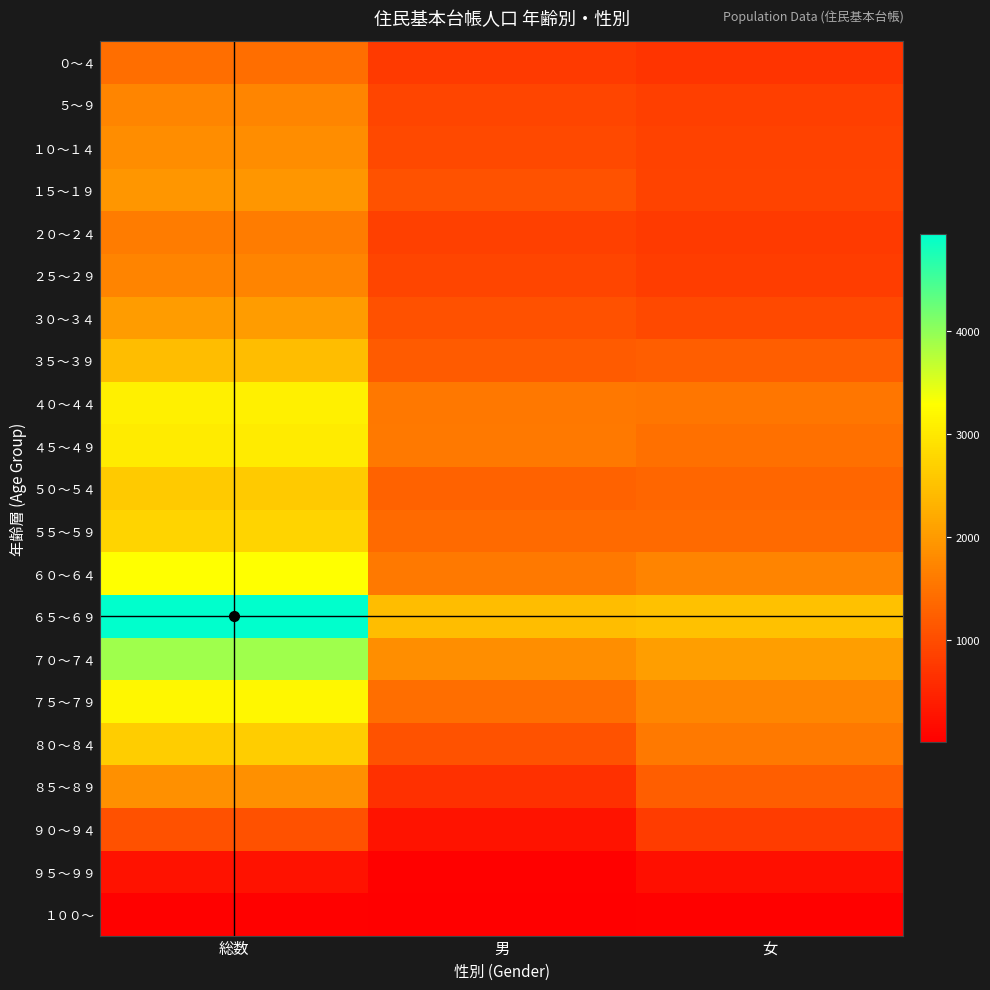

Rank the series by their maximum value, from highest to lowest.

６５～６９, ７０～７４, ６０～６４, ７５～７９, ４０～４４, ４５～４９, ５５～５９, ８０～８４, ５０～５４, ３５～３９, ３０～３４, １５～１９, ８５～８９, １０～１４, ５～９, ２５～２９, ２０～２４, ０～４, ９０～９４, ９５～９９, １００～